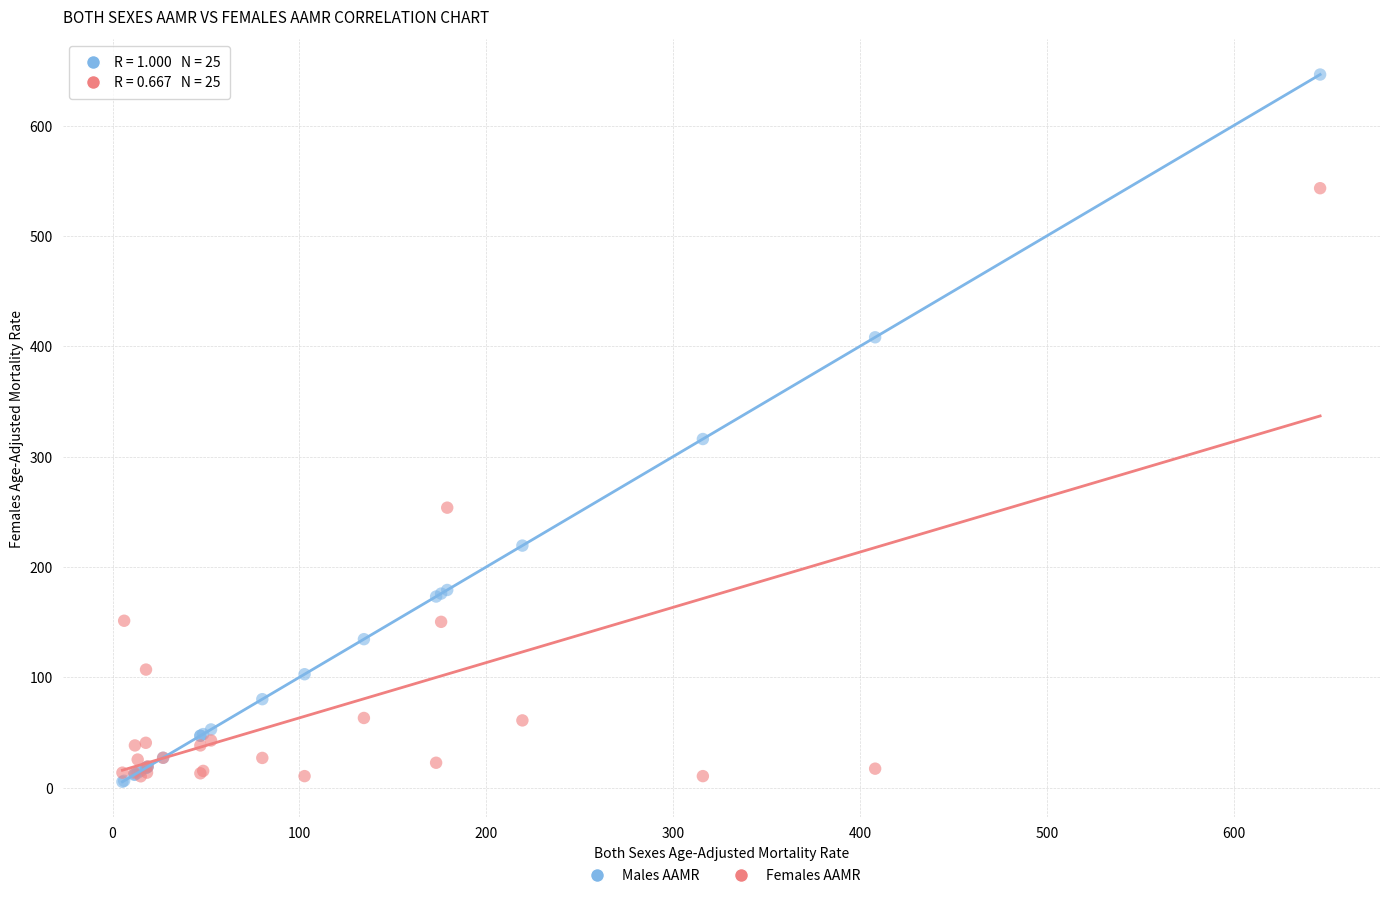

In the Males AAMR series, what Y value is closest to 325?

315.9